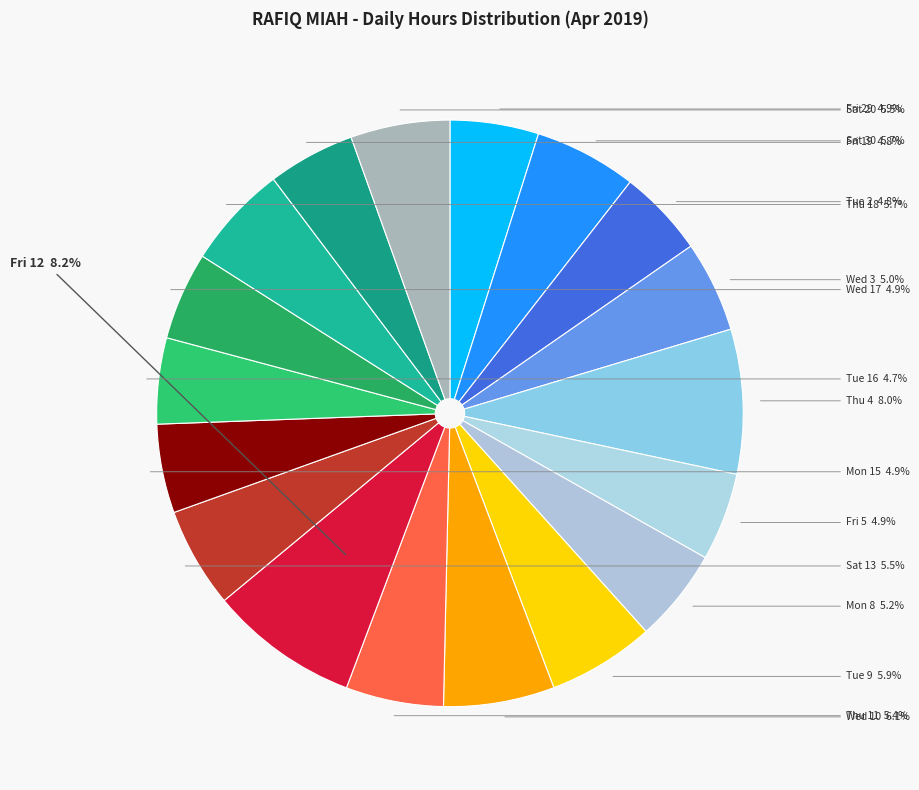

How many slices are in this pie chart?

18